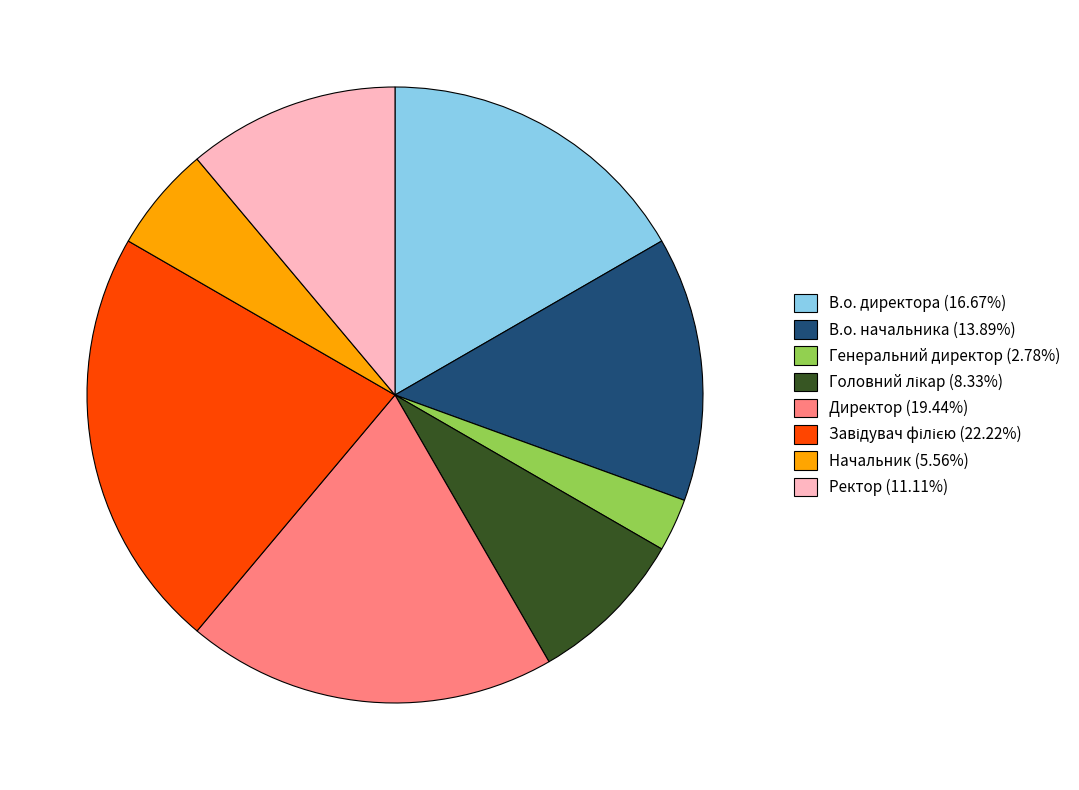

Is the sum of Директор (19.44%) and Генеральний директор (2.78%) greater than half?

No